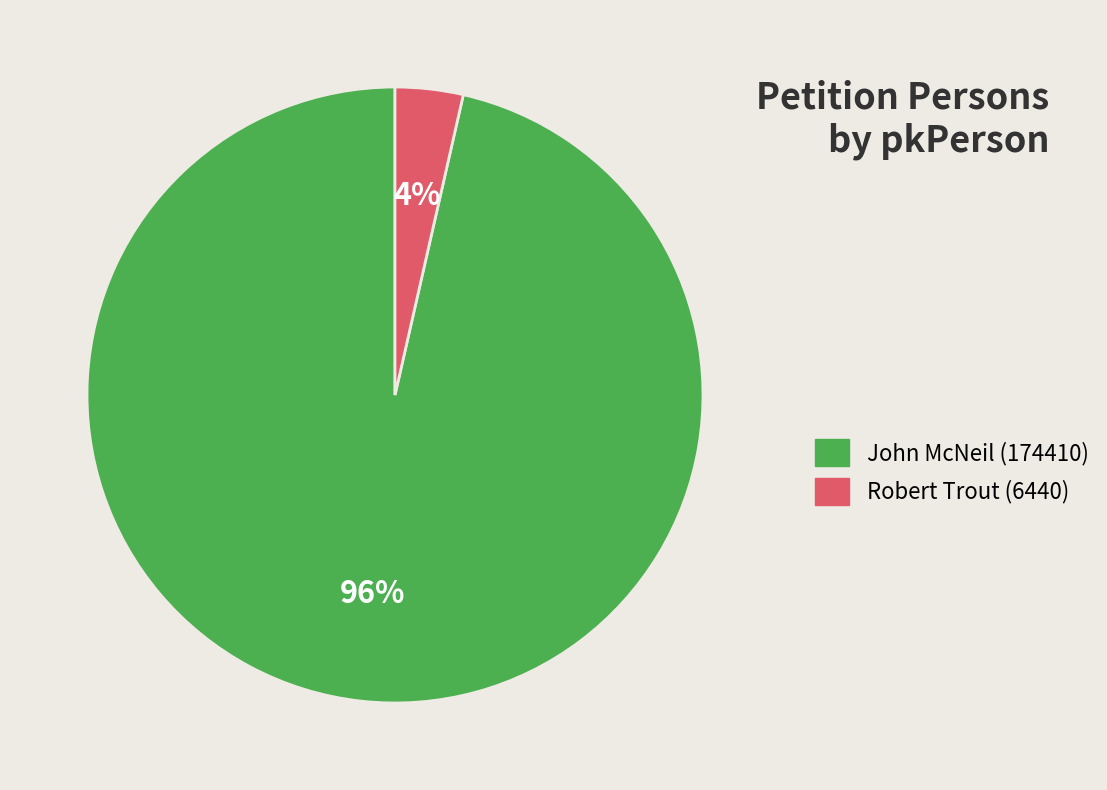

The John McNeil (174410) slice represents 85% of the pie. True or false?

False